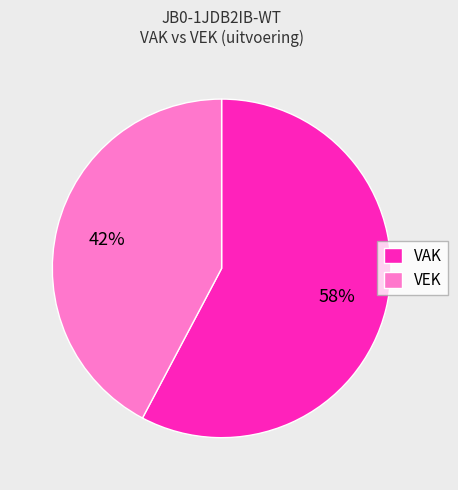

Which category has the biggest portion of the pie?

VAK